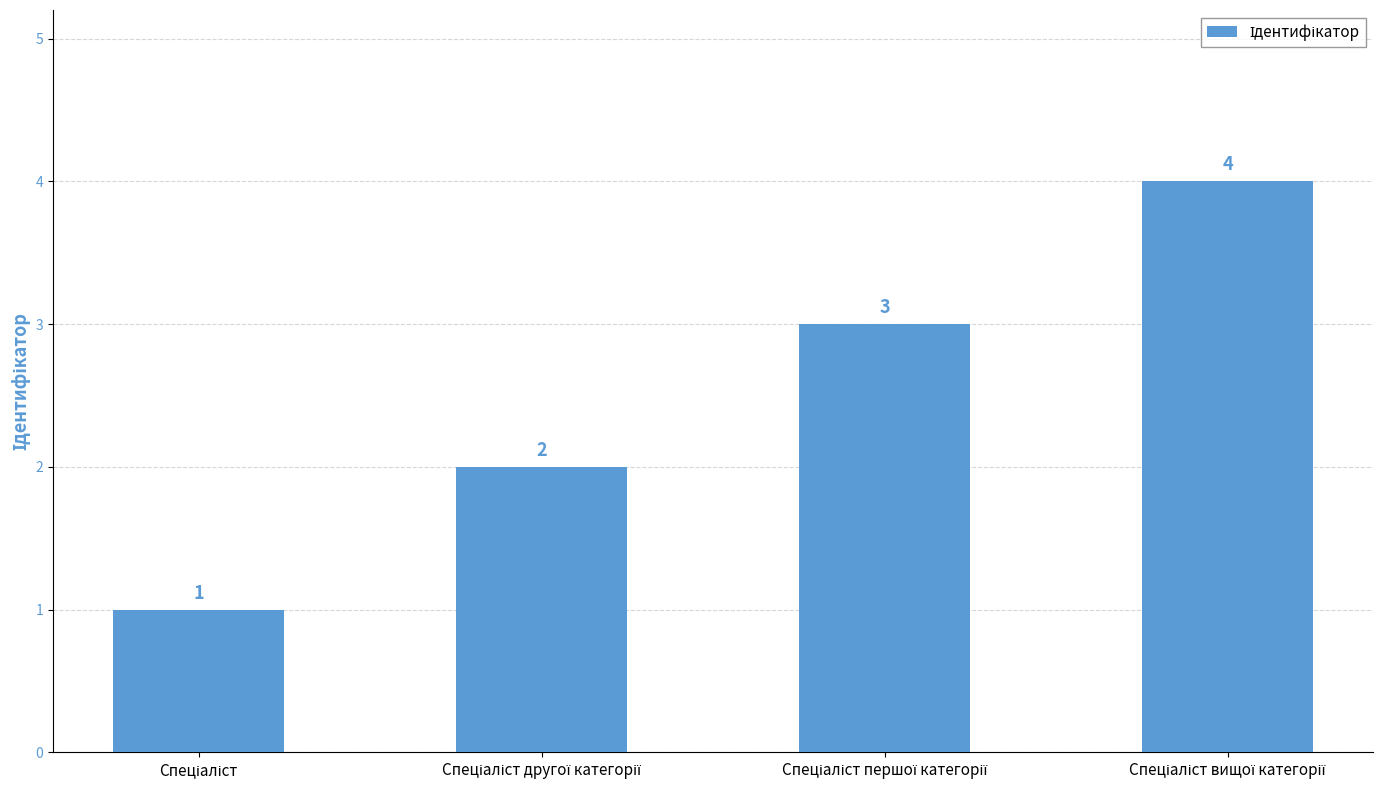

How many data points does each series have?

4